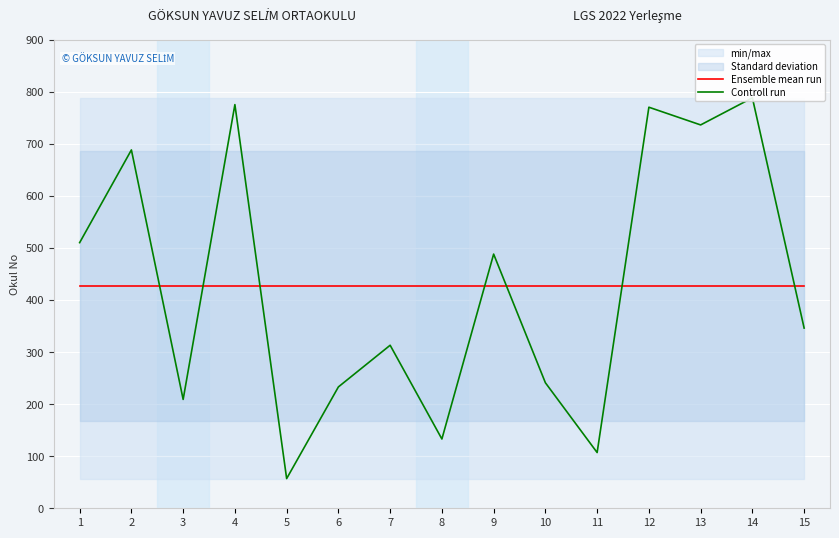

Which series has the largest total across all categories?

Ensemble mean run